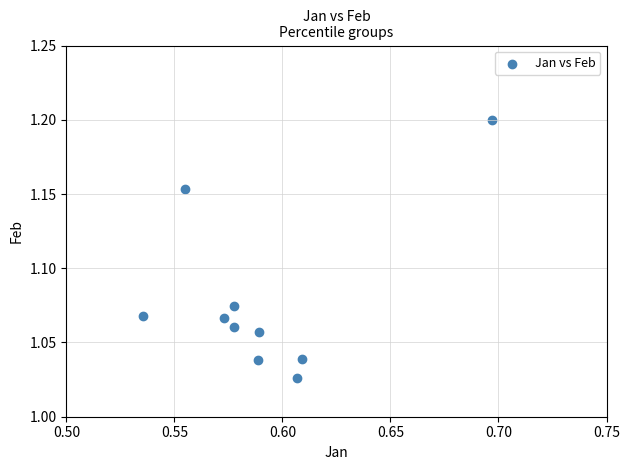

What is the average X value?

0.6